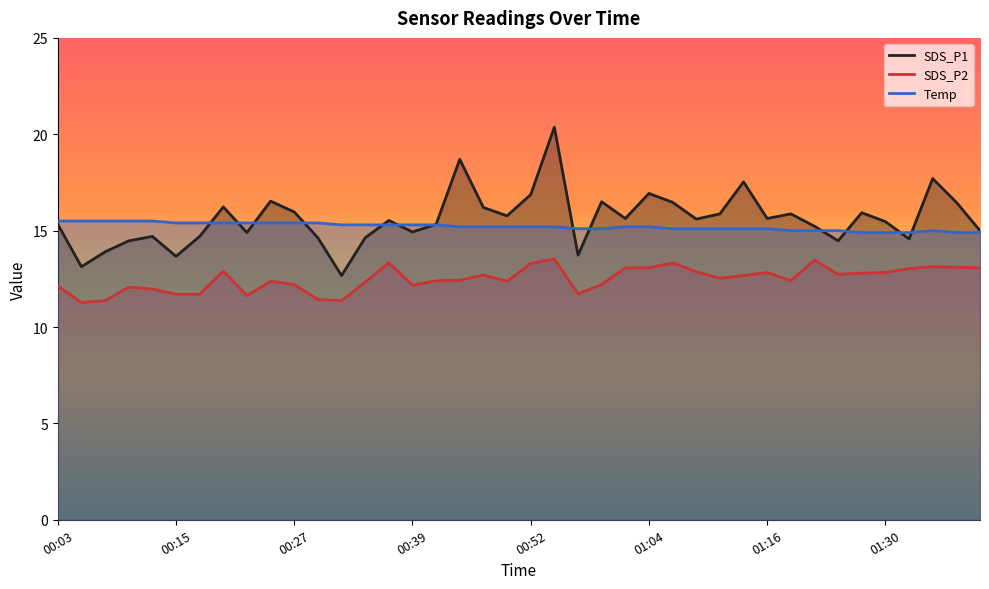

How many data points in SDS_P2 are less than 12?

9